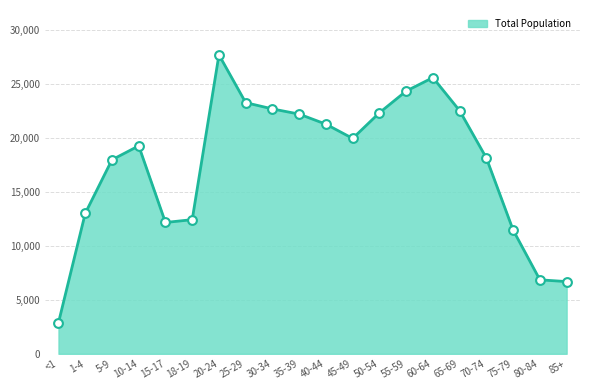

Is it true that the value at 25-29 is 23277?

True